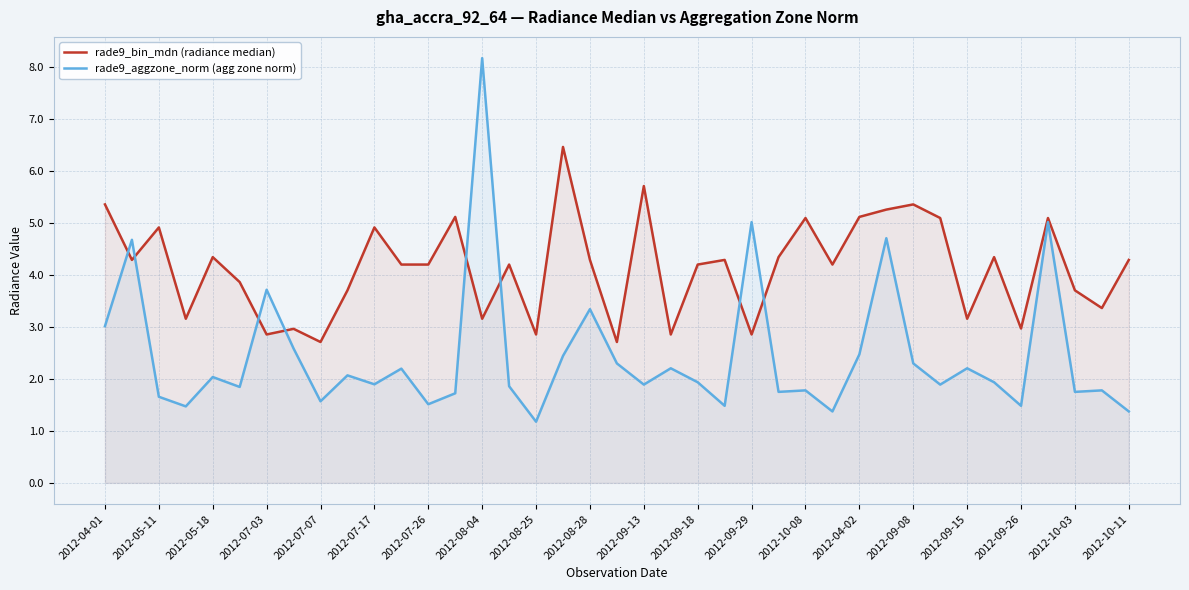

Rank the series by their maximum value, from highest to lowest.

rade9_aggzone_norm (agg zone norm), rade9_bin_mdn (radiance median)